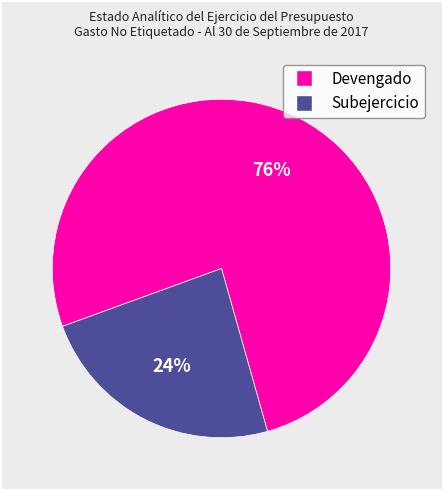

Which slice is the smallest?

Subejercicio